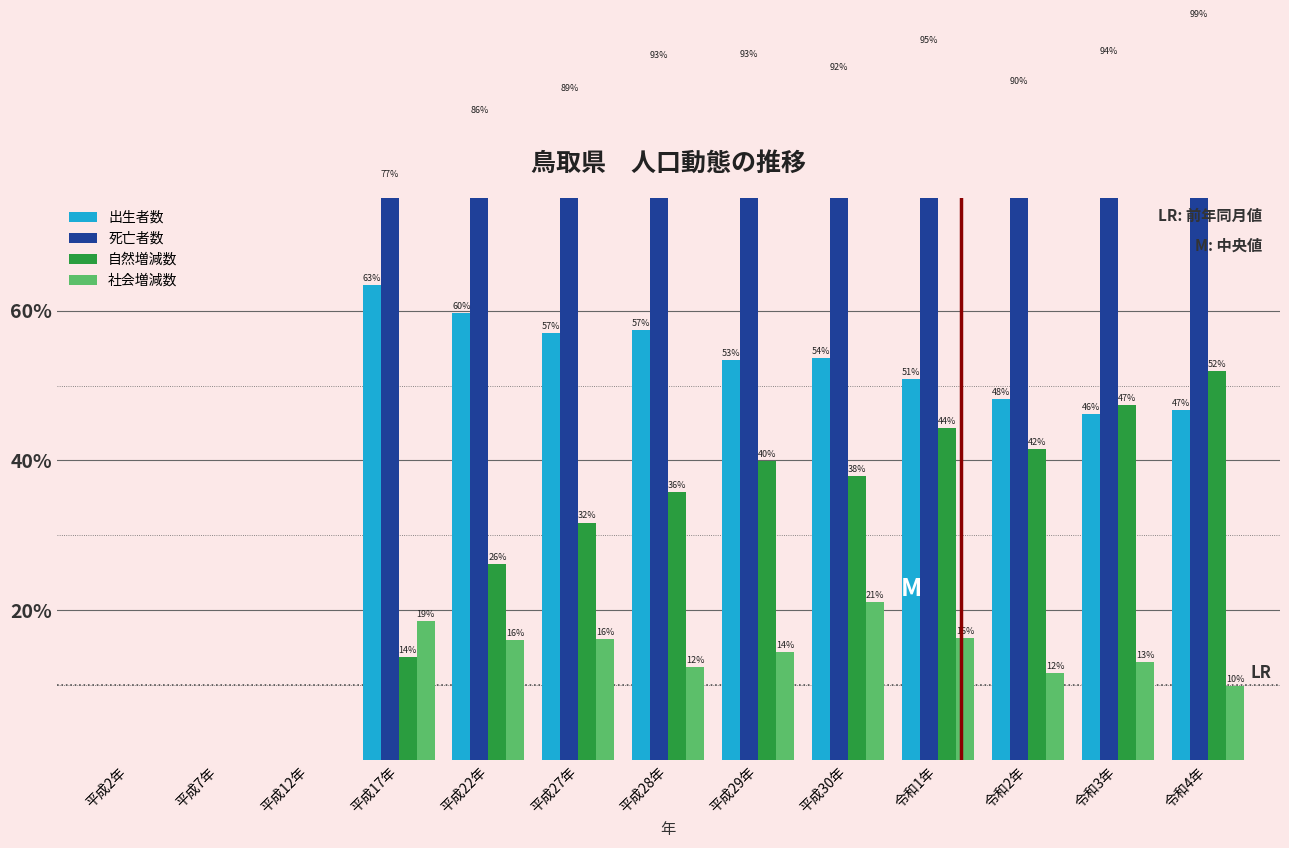

Does the chart contain any negative values?

No